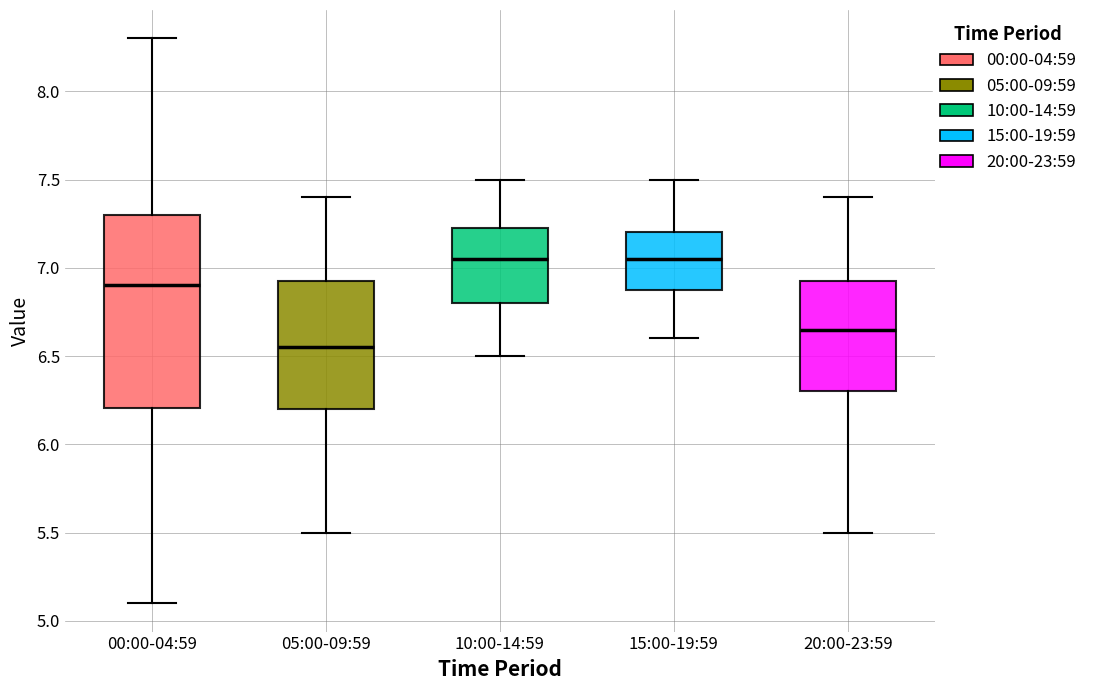

Where does the median line of the box for 15:00-19:59 sit on the y-axis? The values are not printed on the chart, so give them approximately, as read against the axis.

7.05